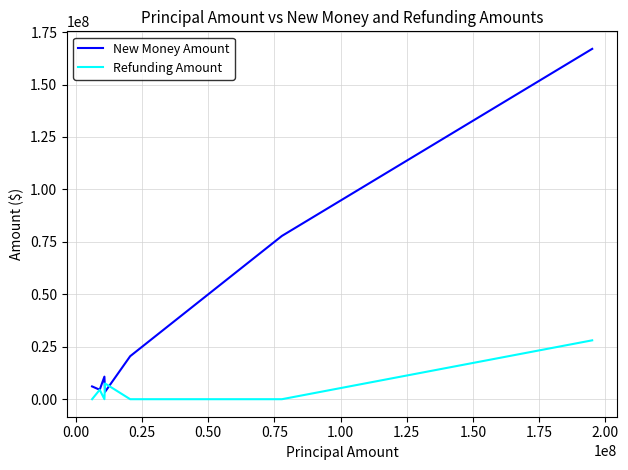

In New Money Amount, how many points are higher than both neighbors (excluding endpoints)?

1